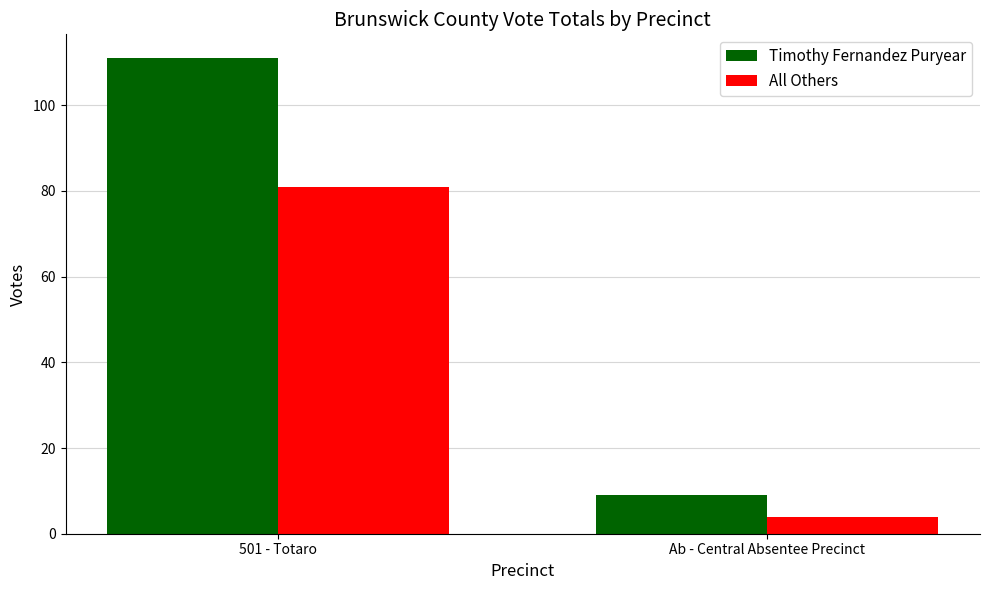

What is the difference between the highest and lowest values at Ab - Central Absentee Precinct?

5